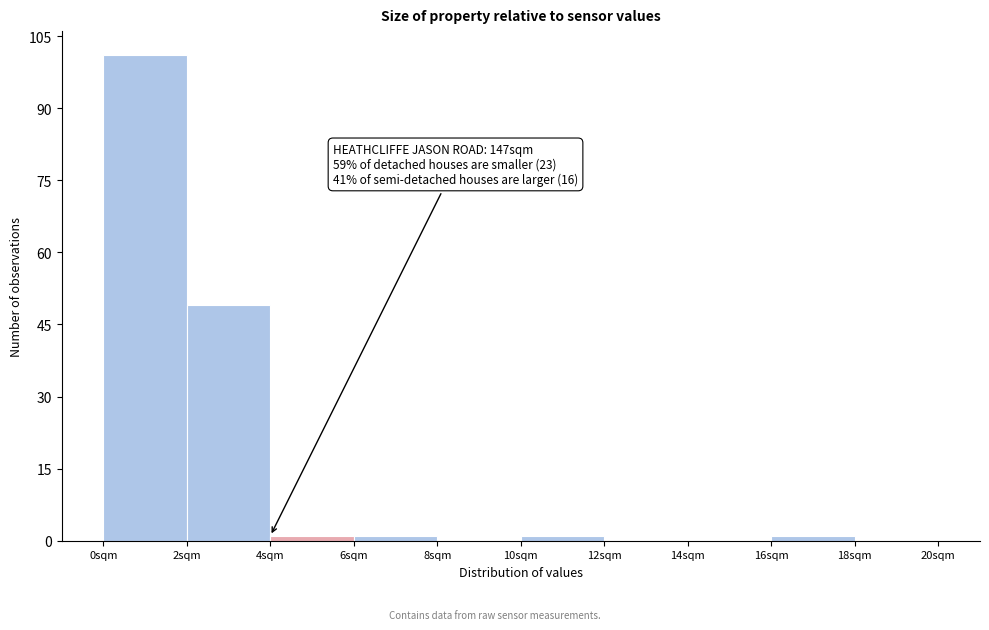

Which range on the x-axis has the tallest bar?

0 to 2